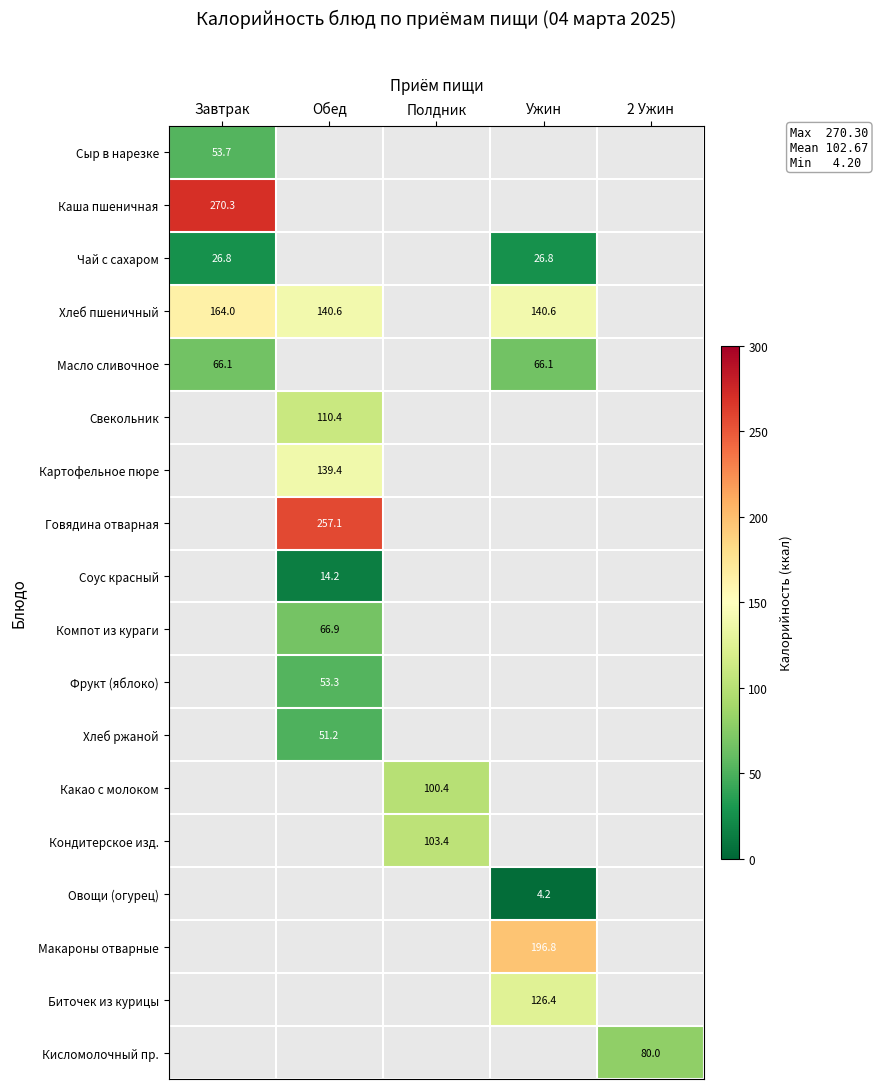

Between Обед and Ужин, which is larger?

Ужин